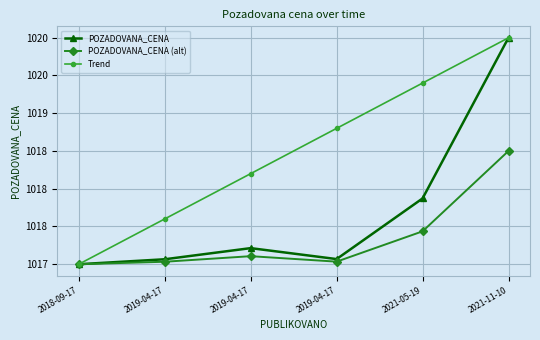

At how many categories does at least one series exceed 1019?

2